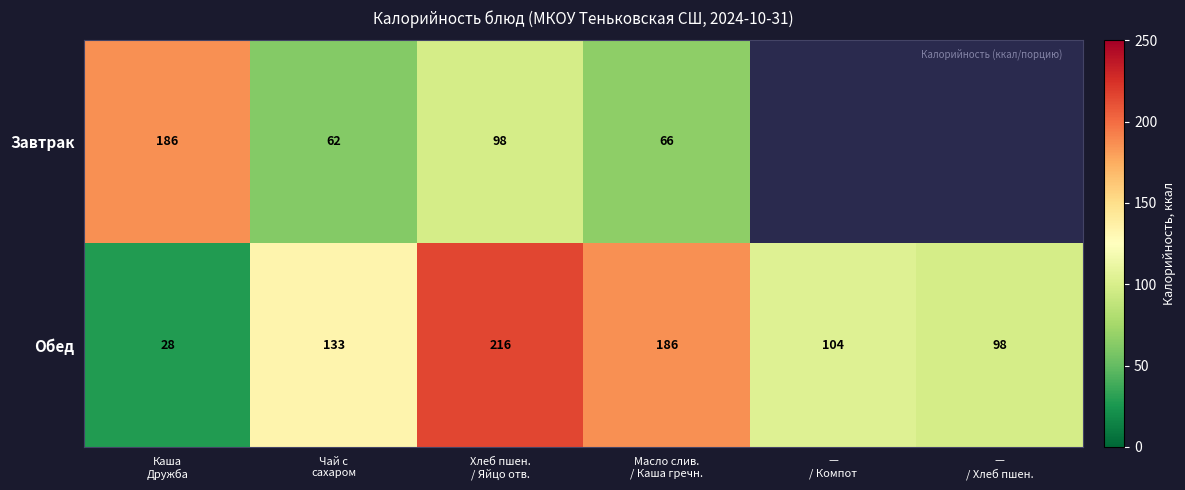

What is the difference between the maximum and second lowest values in the Обед series?

118